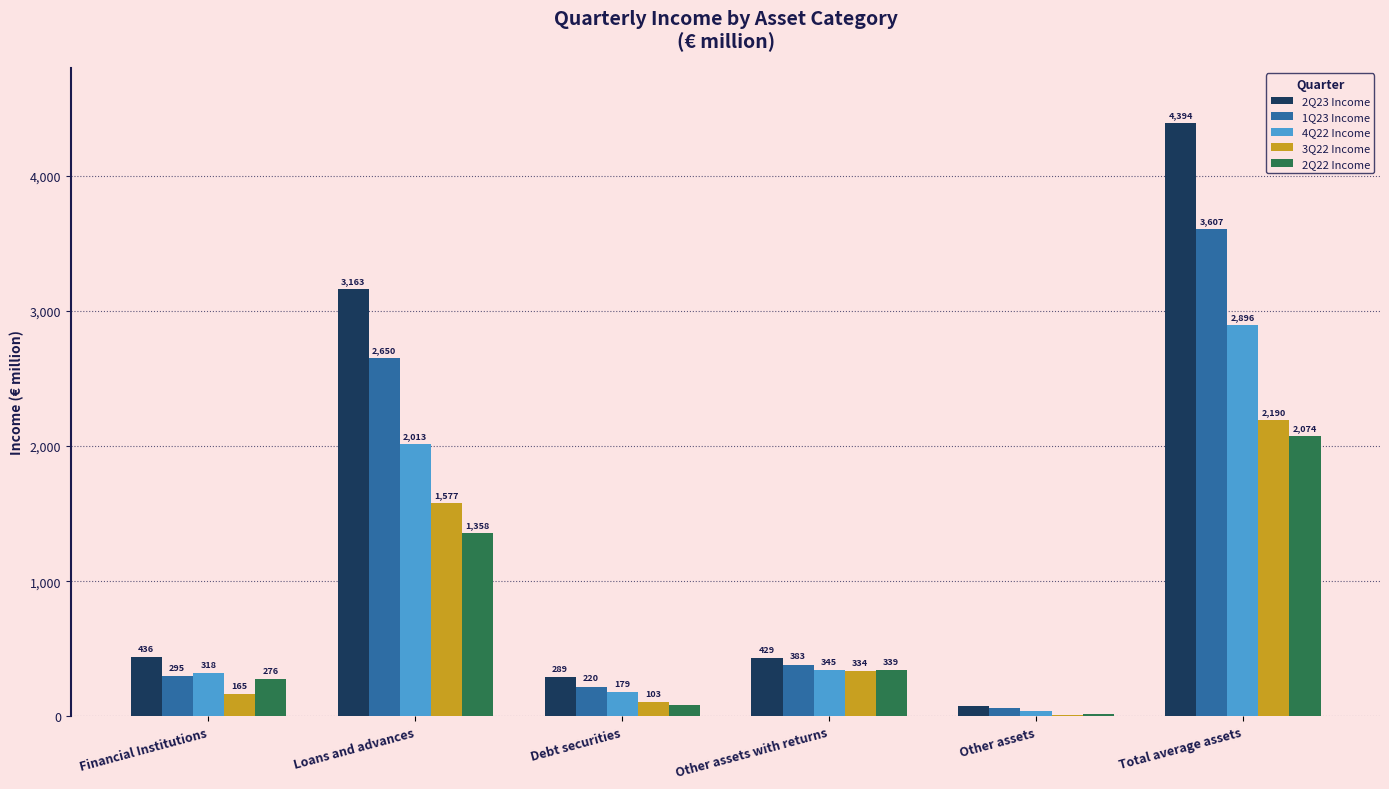

The 3Q22 Income series shows 334 at Other assets with returns. True or false?

True